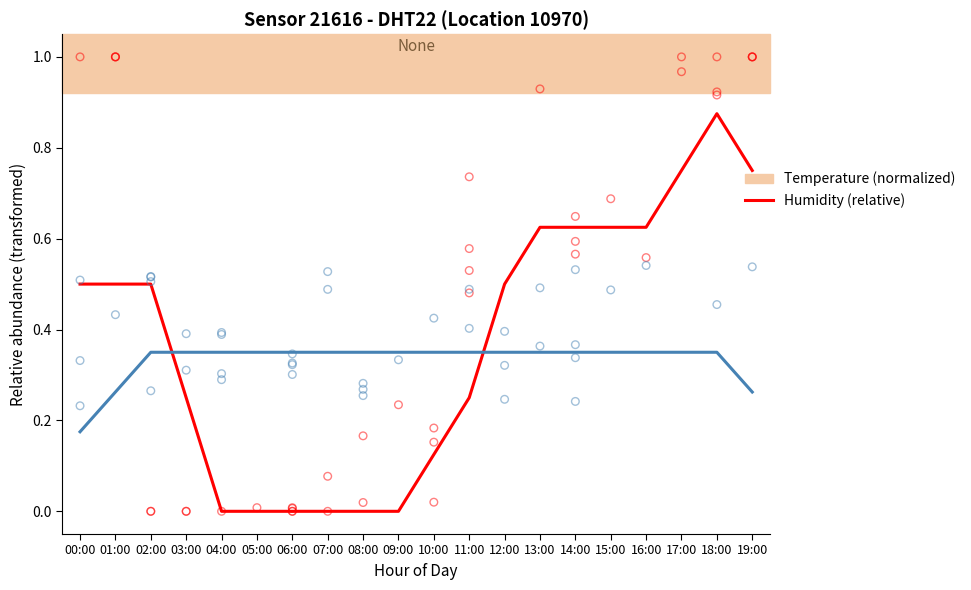

At how many categories does at least one series exceed 0?

20